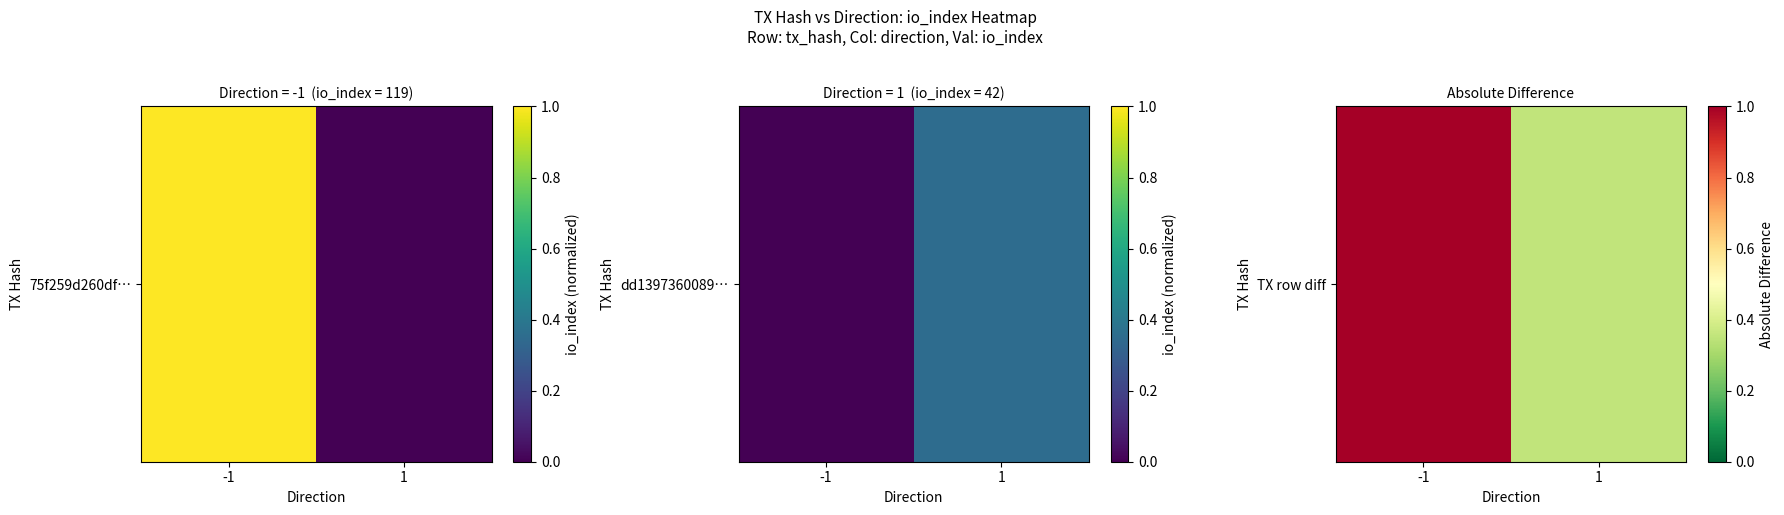

What is the greatest value displayed?

1.0